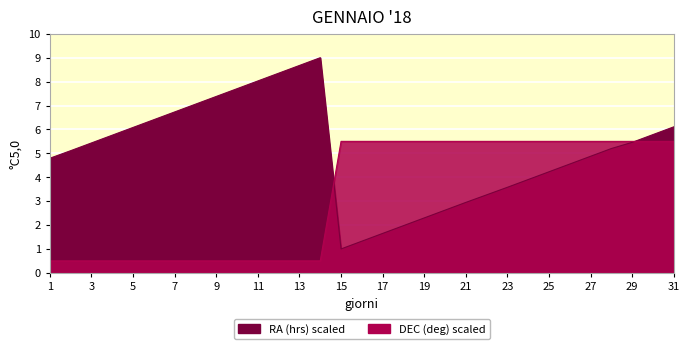

What is the value of the 18th point from the left?

5.5